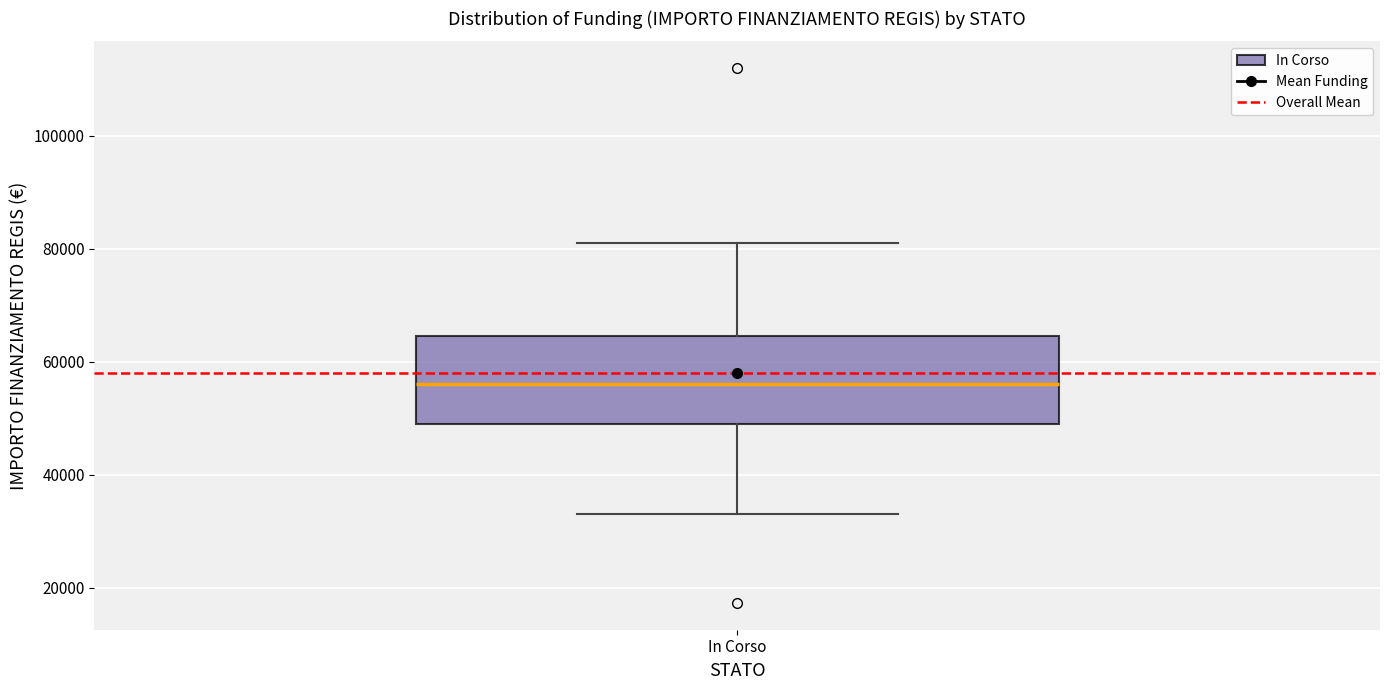

Transcribe this box plot: give where the median line is, the range the box spans, and where the two whiskers end, as read against the y-axis. The values are not printed on the chart, so give them approximately, as read against the axis.

median 56000, box 50000 to 64000, whiskers 32000 to 80000